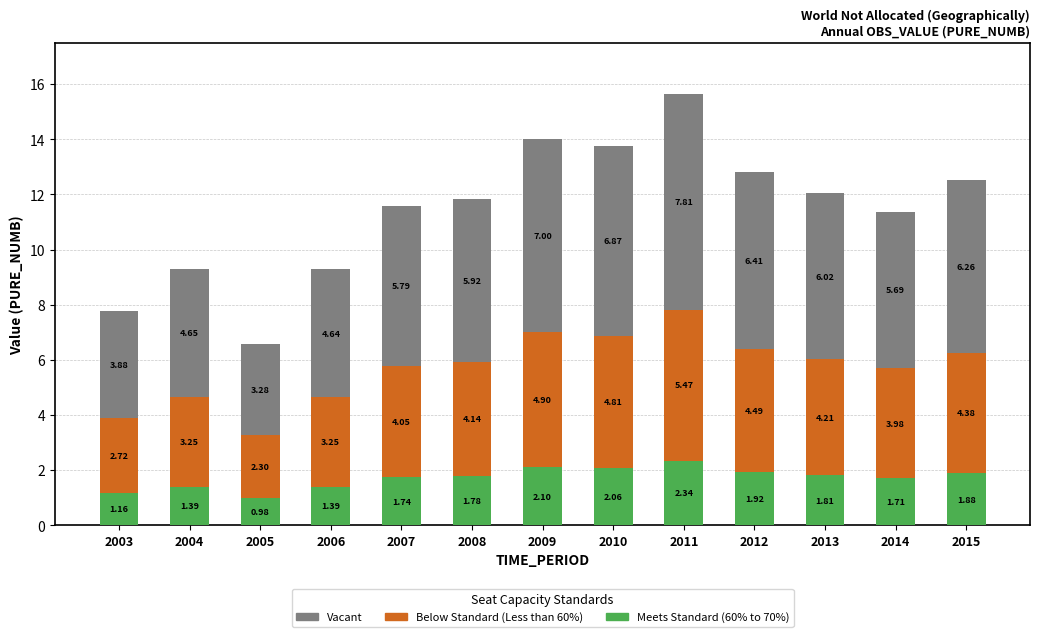

At which category is the sum across all series the highest?

2011